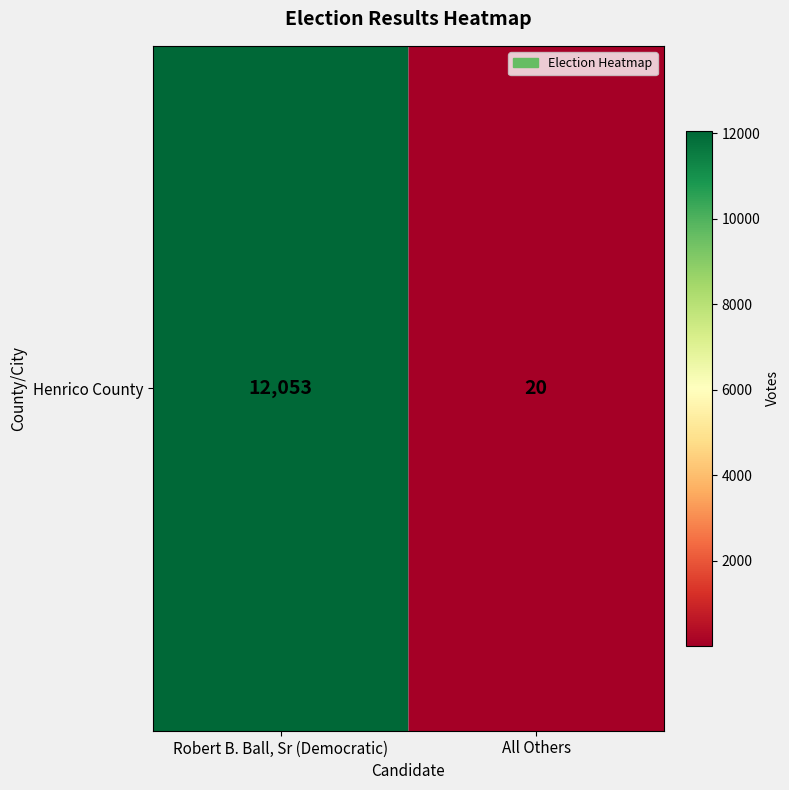

What is the smallest value displayed?

20